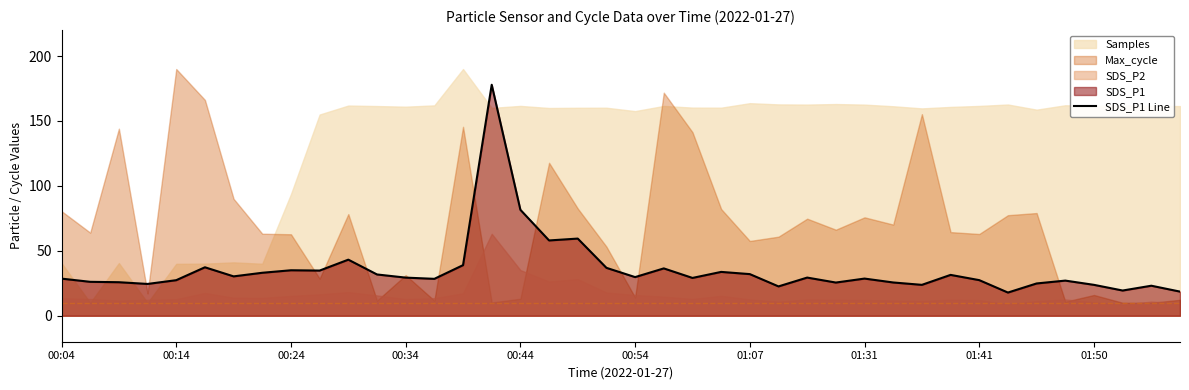

Is it true that SDS_P1 Line equals 46.4 at 01:31?

False